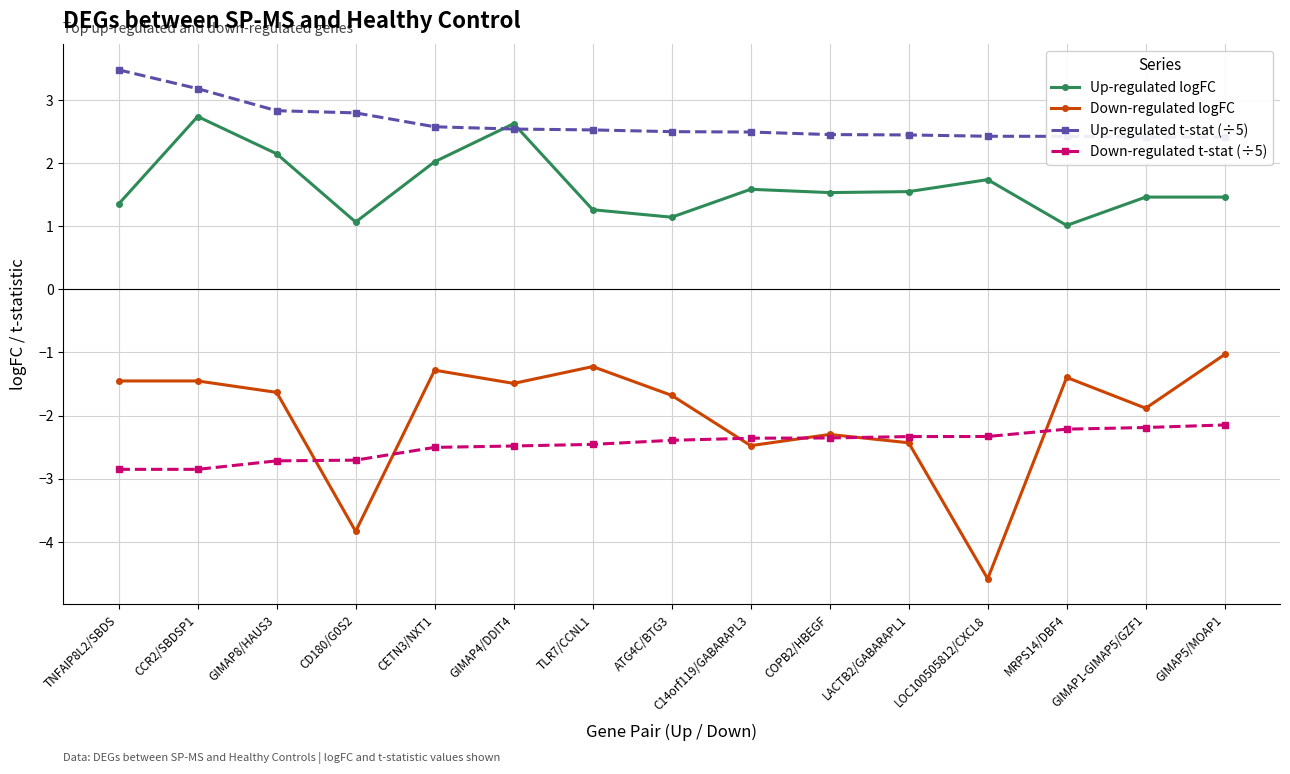

Between TNFAIP8L2/SBDS and GIMAP1-GIMAP5/GZF1, which is larger?

GIMAP1-GIMAP5/GZF1